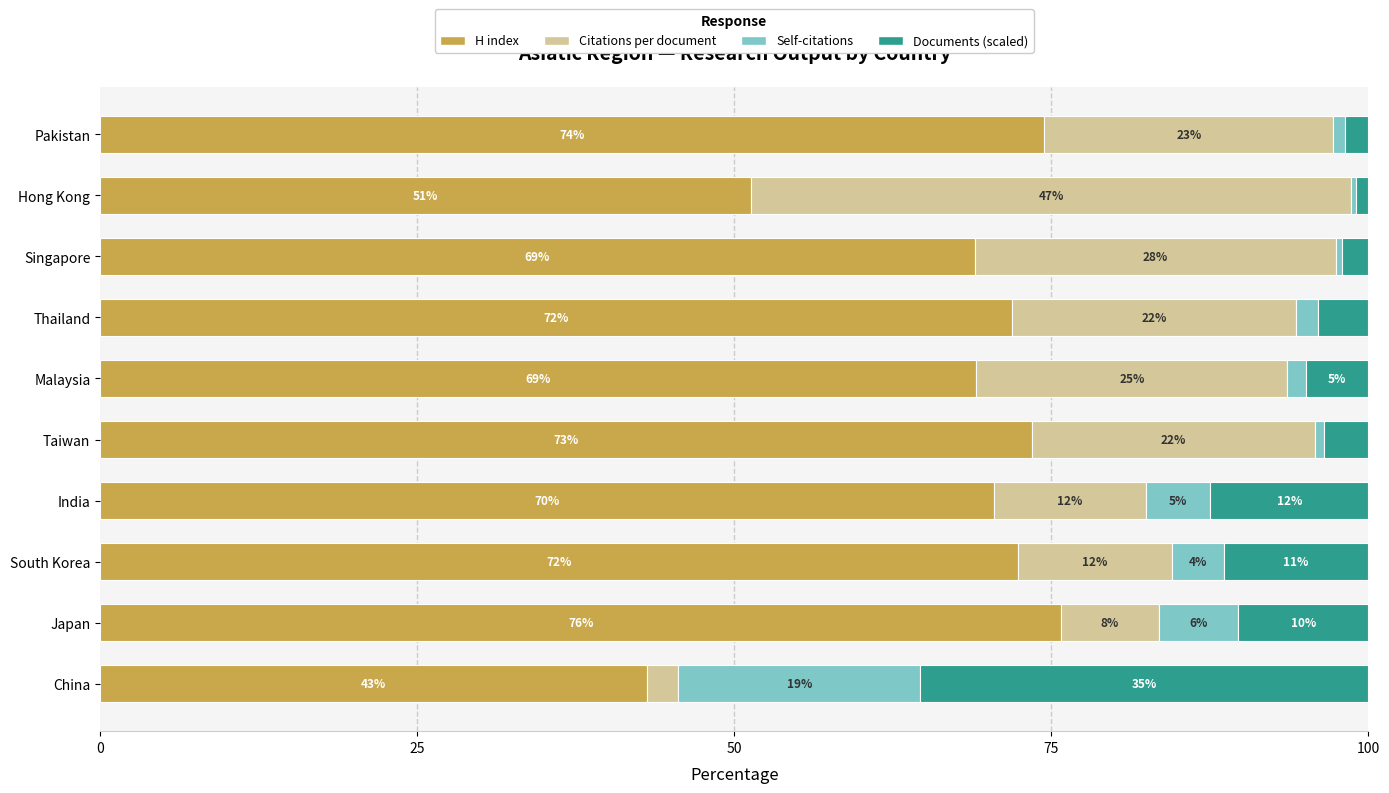

What are all the series names shown in the legend?

H index, Citations per document, Self-citations, Documents (scaled)